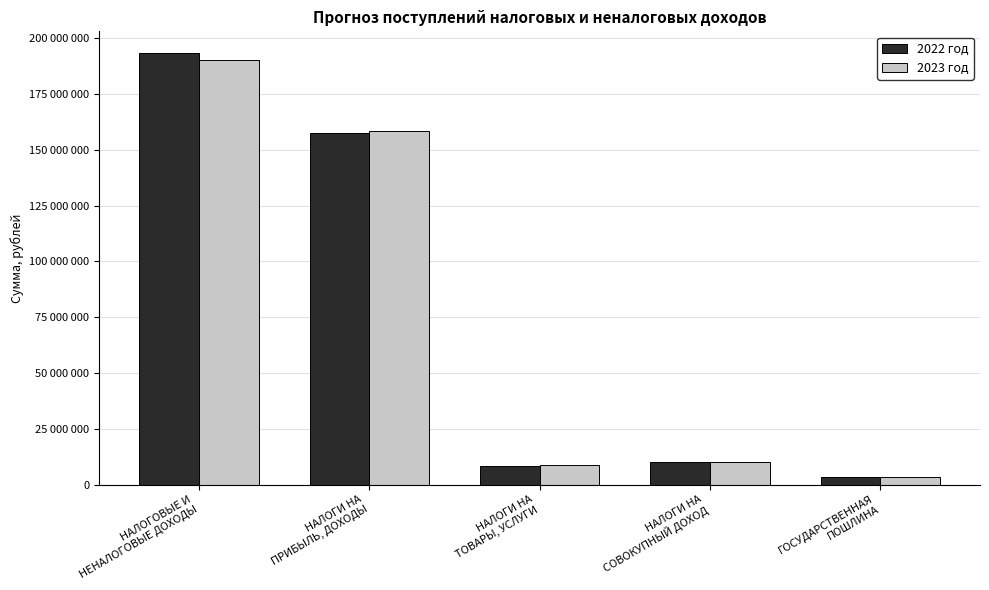

List the series in order of their overall mean, highest first.

2022 год, 2023 год